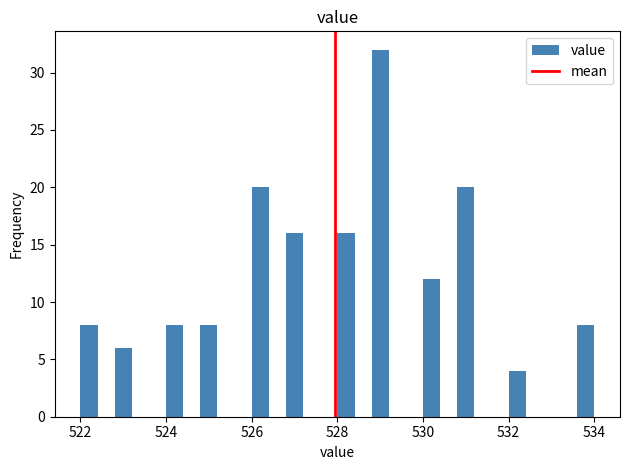

Around what value on the x-axis is the tallest bar? Give the approximate position of its centre, as read against the axis.

529.0